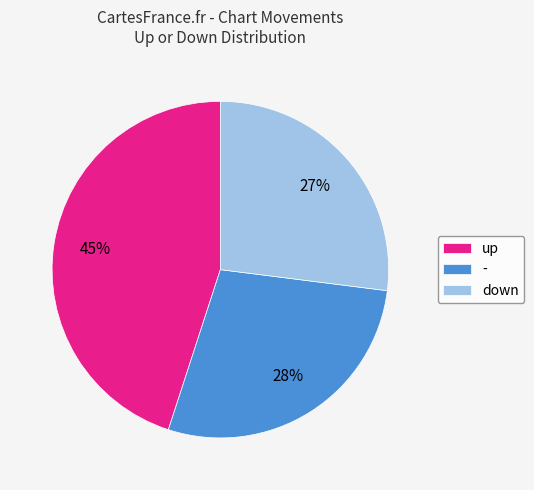

True or false: up accounts for 45% of the total.

True